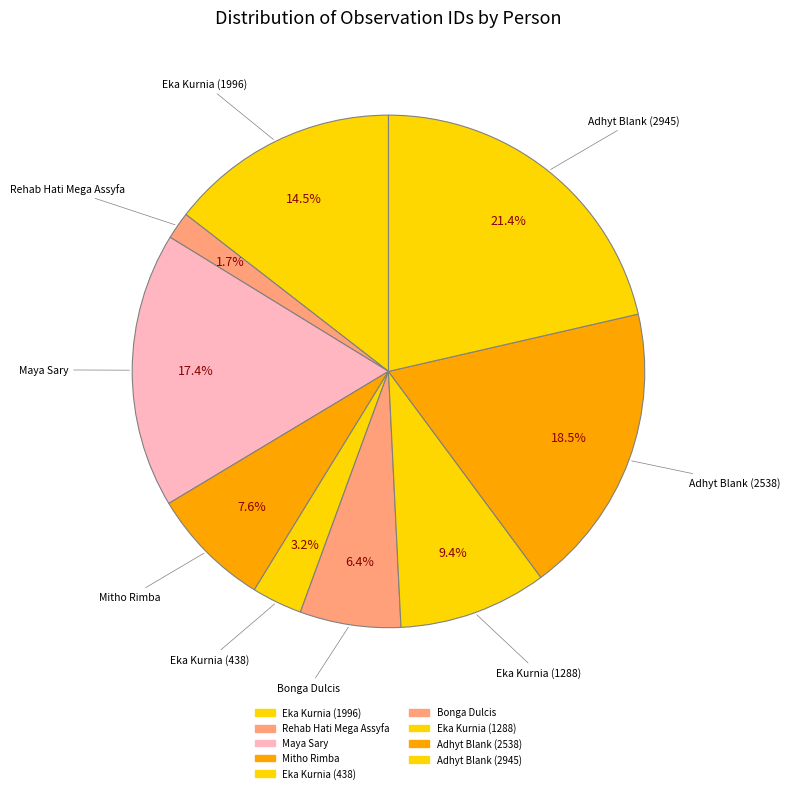

Combined, do Eka Kurnia (438) and Adhyt Blank (2945) account for over 50%?

No